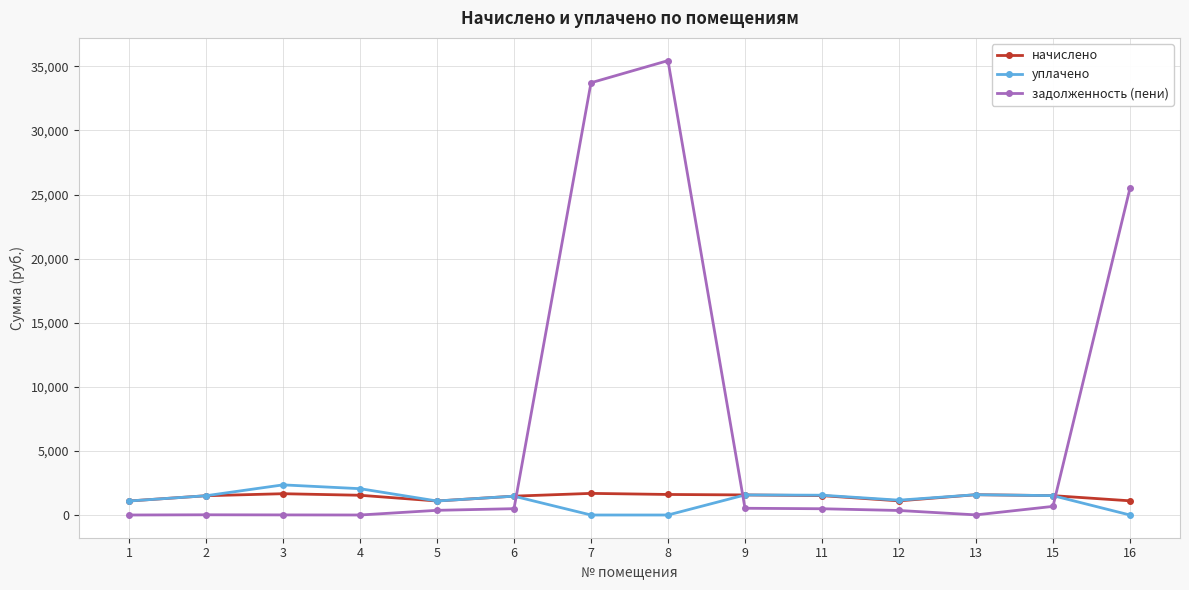

The value of уплачено at 9 is 1565.4. True or false?

True